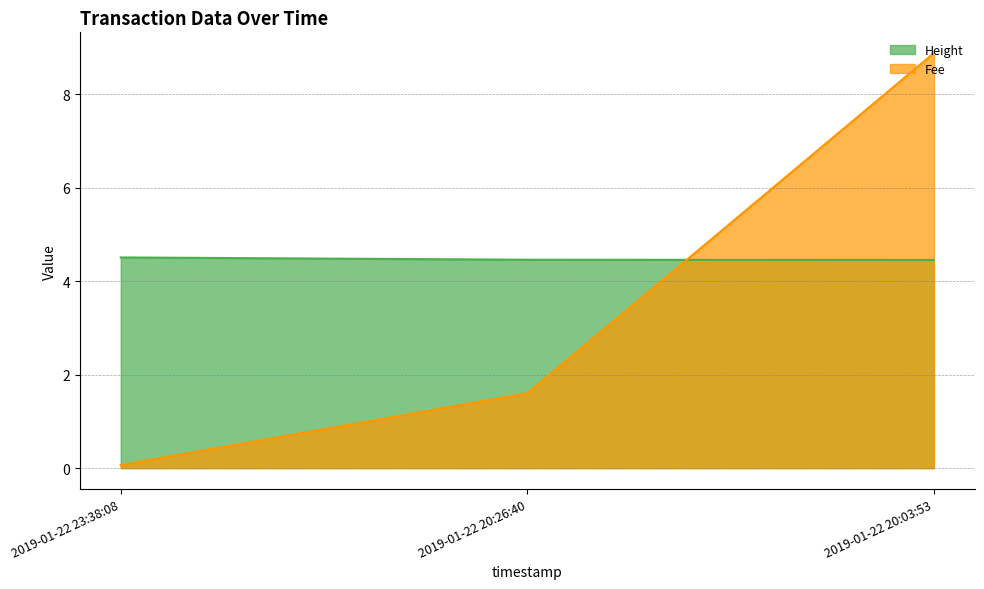

Is the value of Fee at 2019-01-22 23:38:08 greater than the value of Height at 2019-01-22 23:38:08?

No